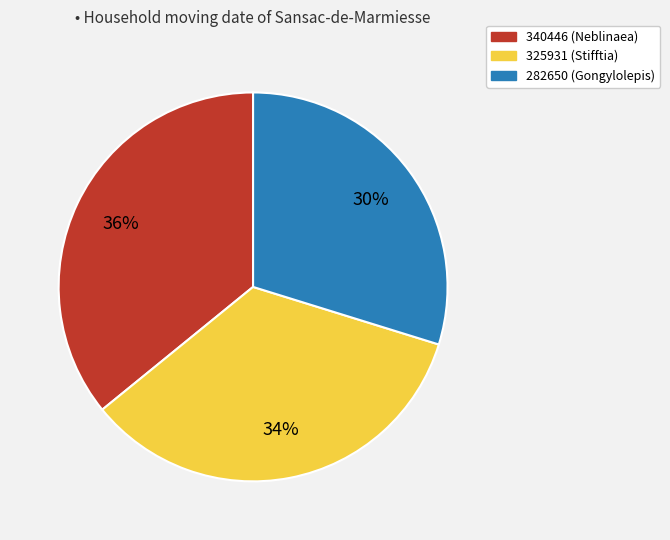

True or false: 340446 (Neblinaea) accounts for 36% of the total.

True